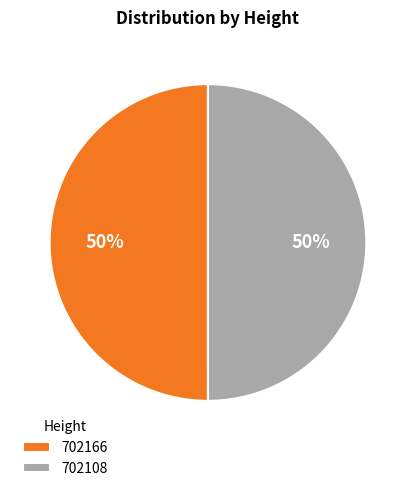

To the nearest percent, what percentage of the pie is 702108?

50%